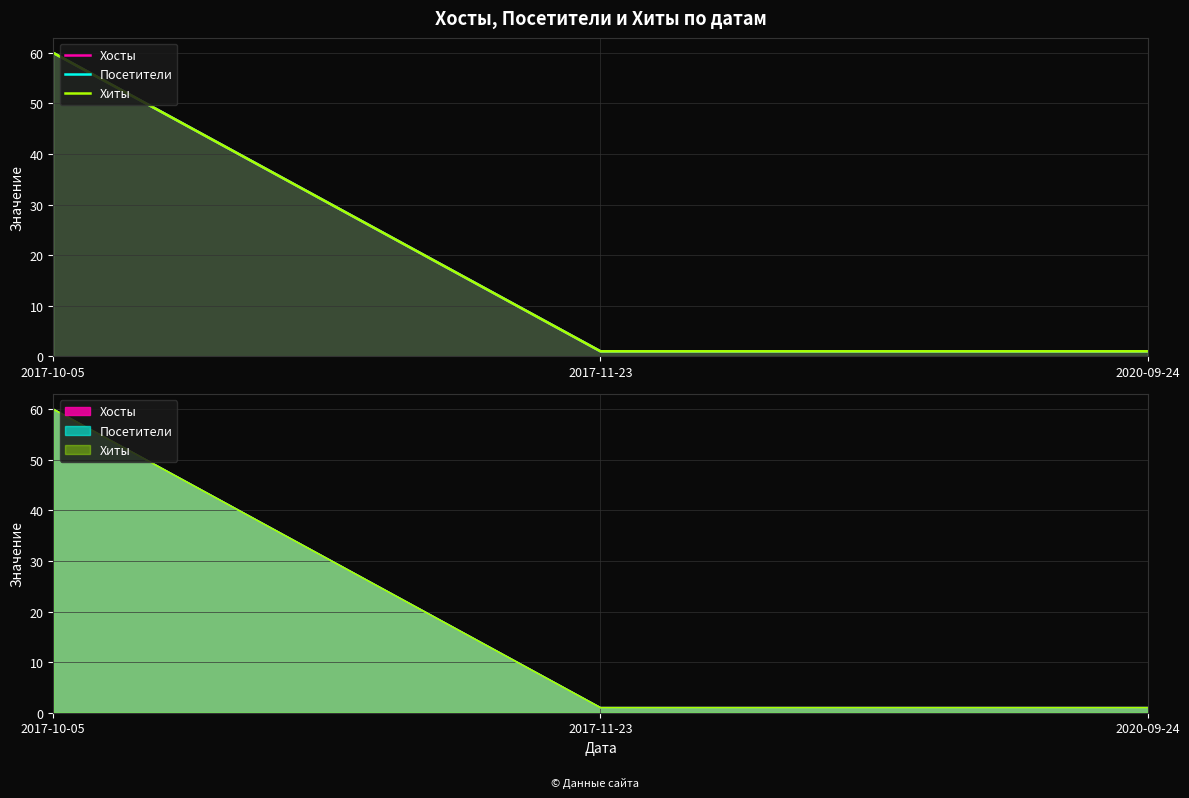

What is the sum of the Хиты values at 2020-09-24 and 2017-10-05?

61